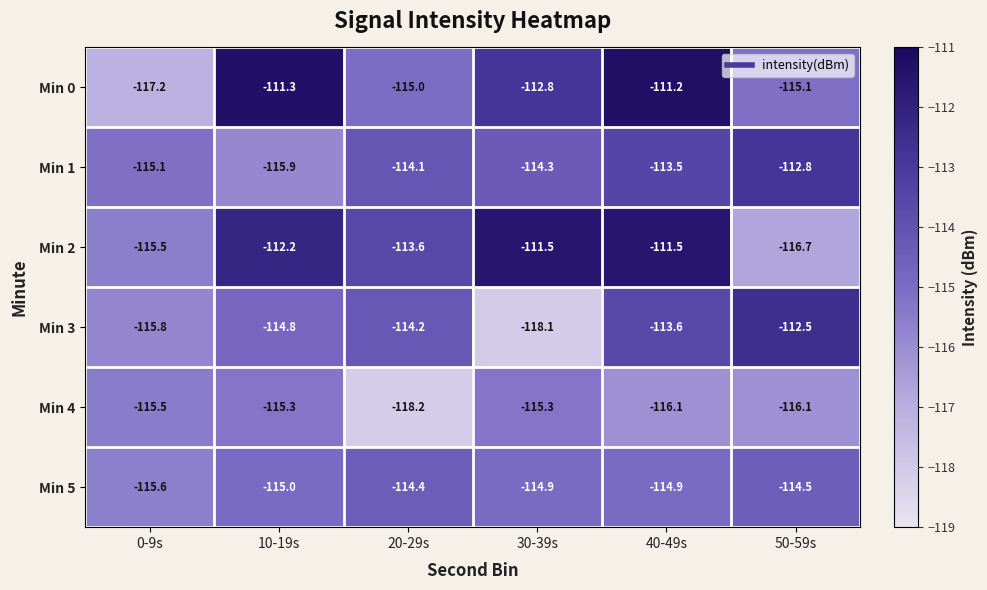

What is the difference between the highest and lowest values at 20-29s?

4.6